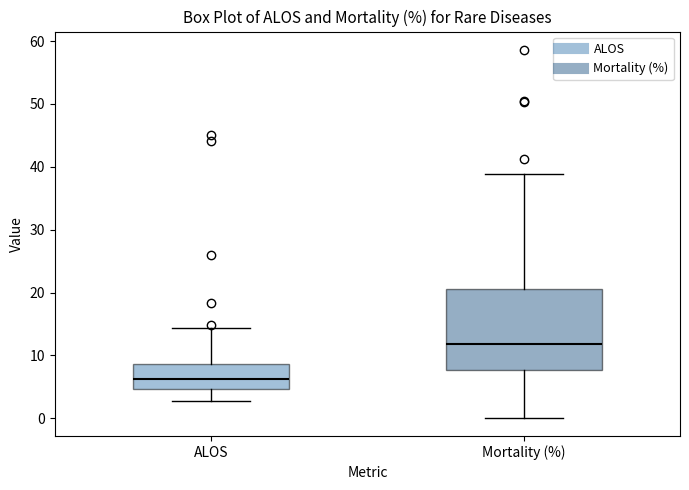

Reading left to right, transcribe this box plot: for each box, give where its median line is, the range the box spans, and where its two whiskers end, as read against the y-axis. The values are not printed on the chart, so give them approximately, as read against the axis.

ALOS: median 6, box 5 to 9, whiskers 3 to 14
Mortality (%): median 12, box 8 to 21, whiskers 0 to 39